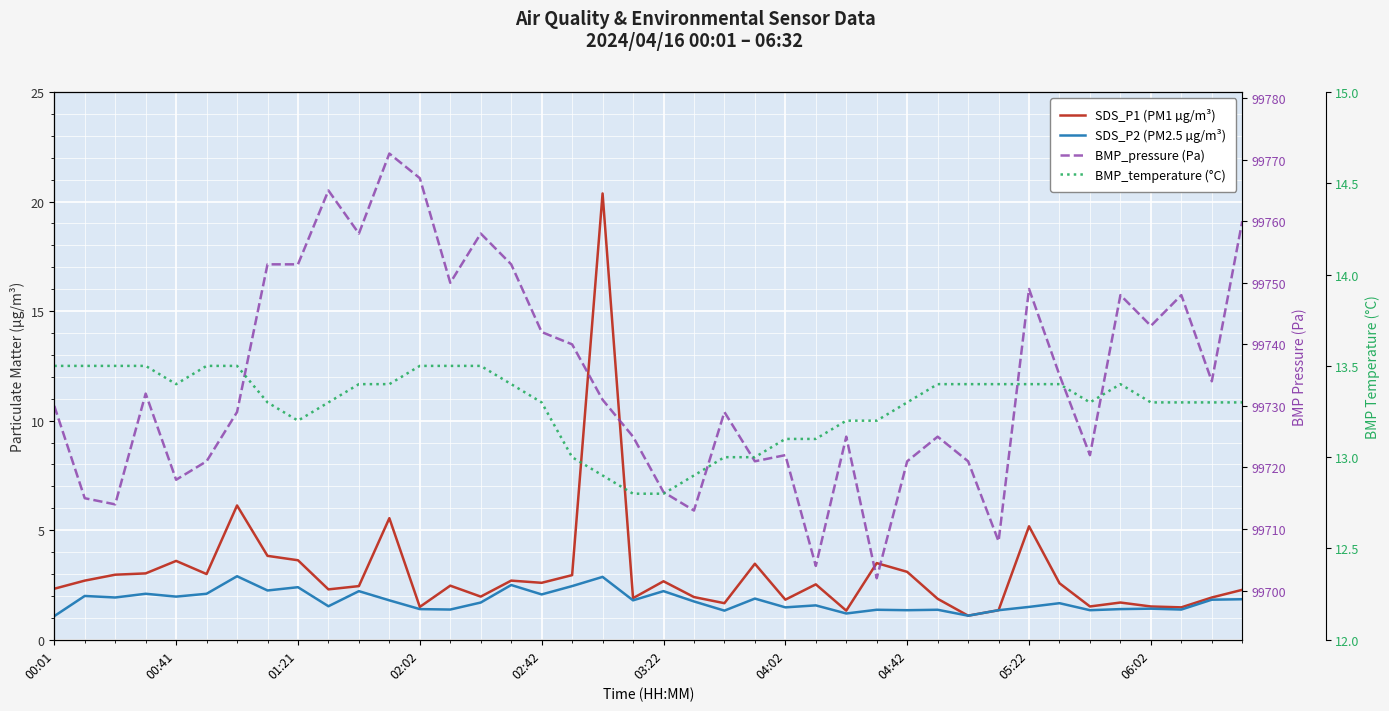

Which series has the largest range (max minus min)?

BMP_pressure (Pa)